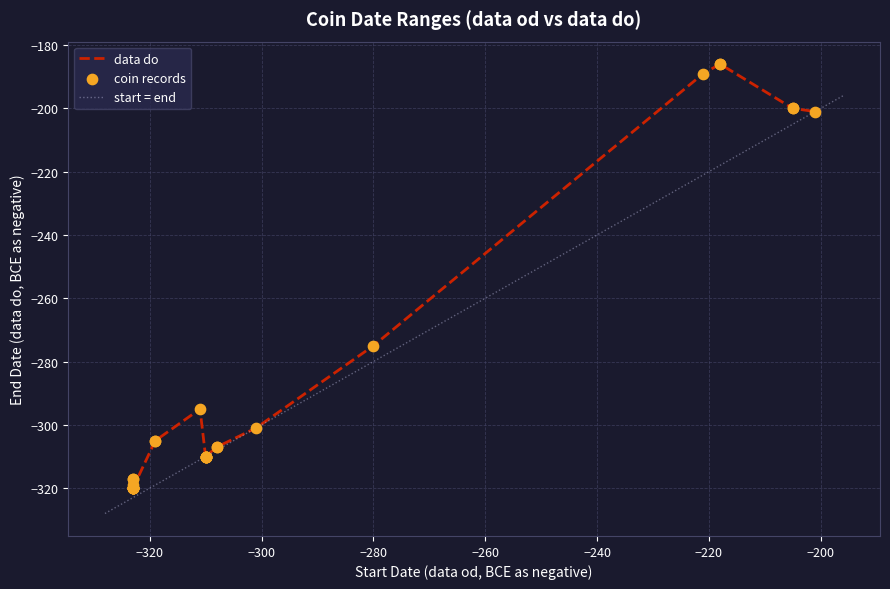

What is the minimum value for start = end?

-328.0